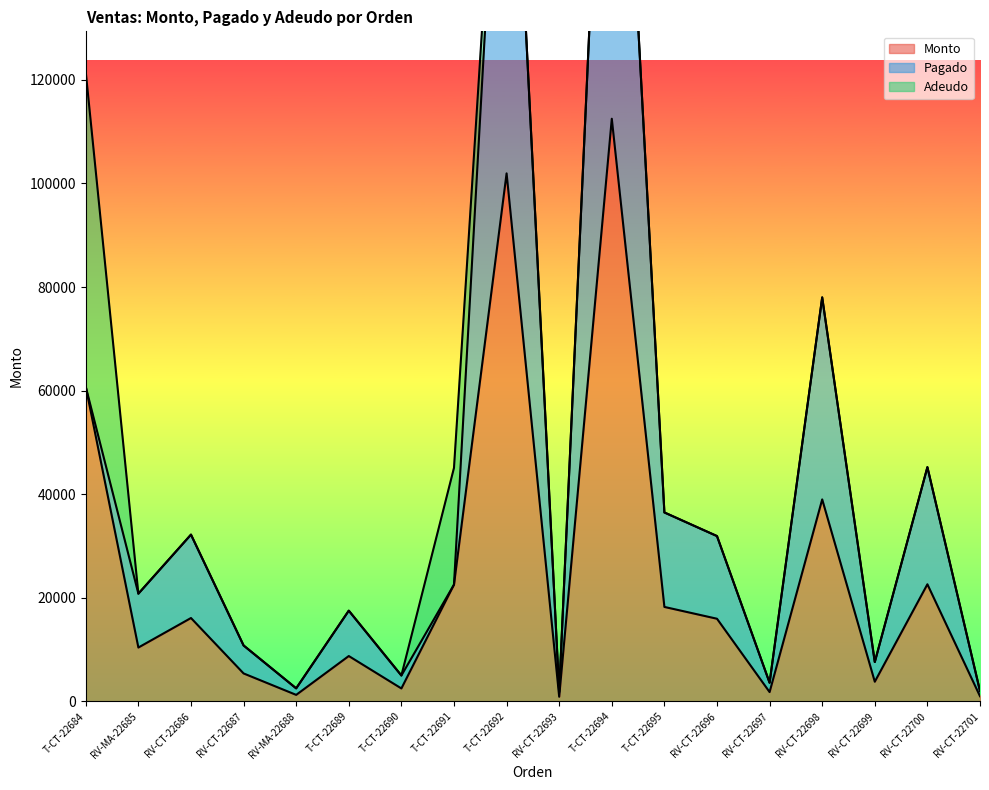

What is the spread (max minus min) of values at RV-CT-22701?

1000